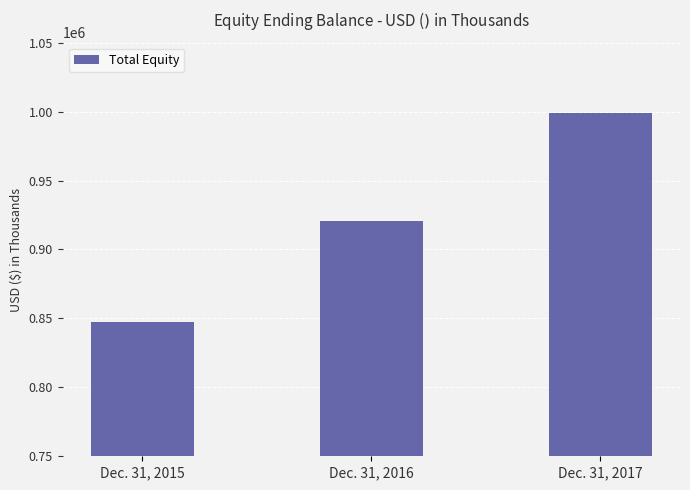

Does the chart contain any negative values?

No